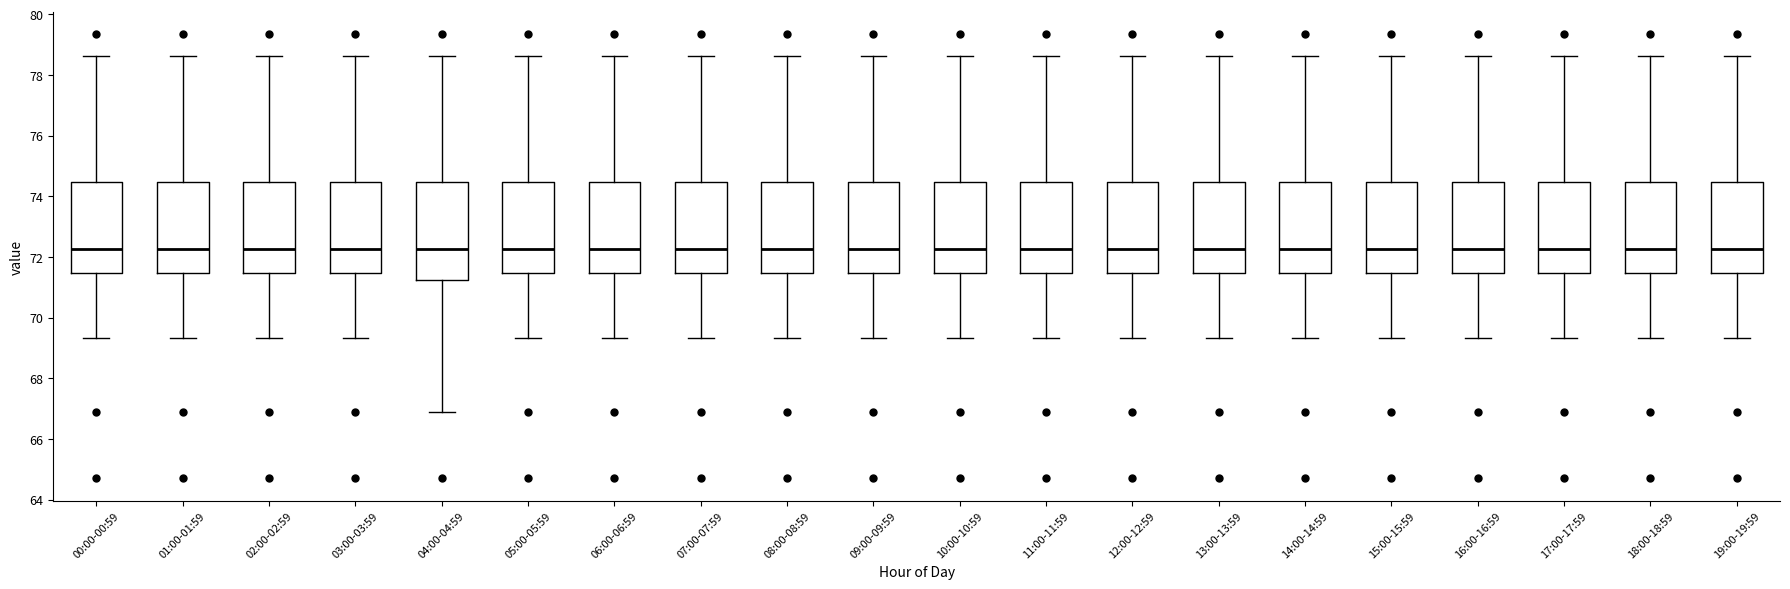

Where does the lower whisker of the box for 01:00-01:59 end on the y-axis? The values are not printed on the chart, so give them approximately, as read against the axis.

69.4